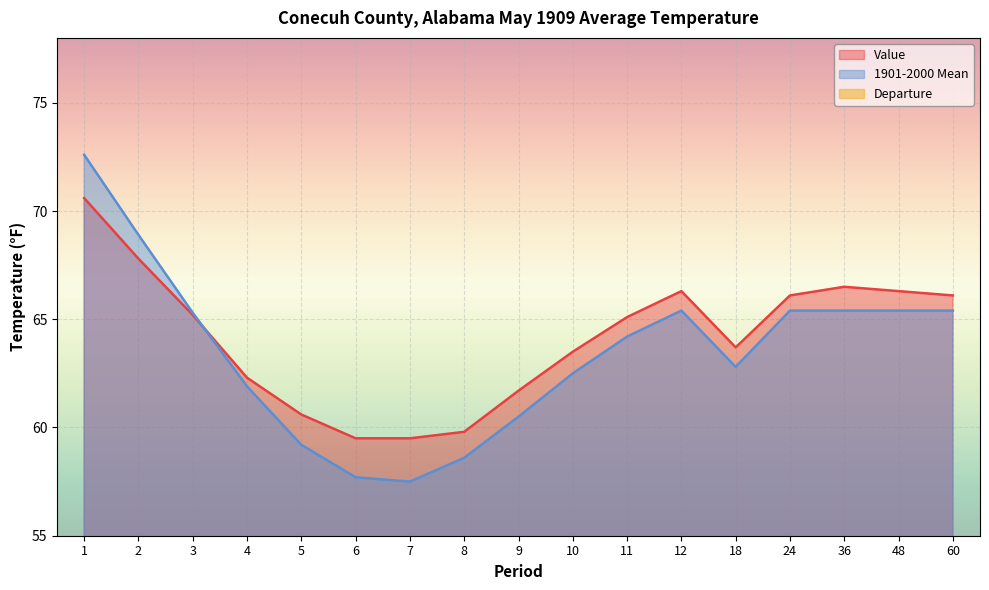

What are all the series names shown in the legend?

Value, 1901-2000 Mean, Departure